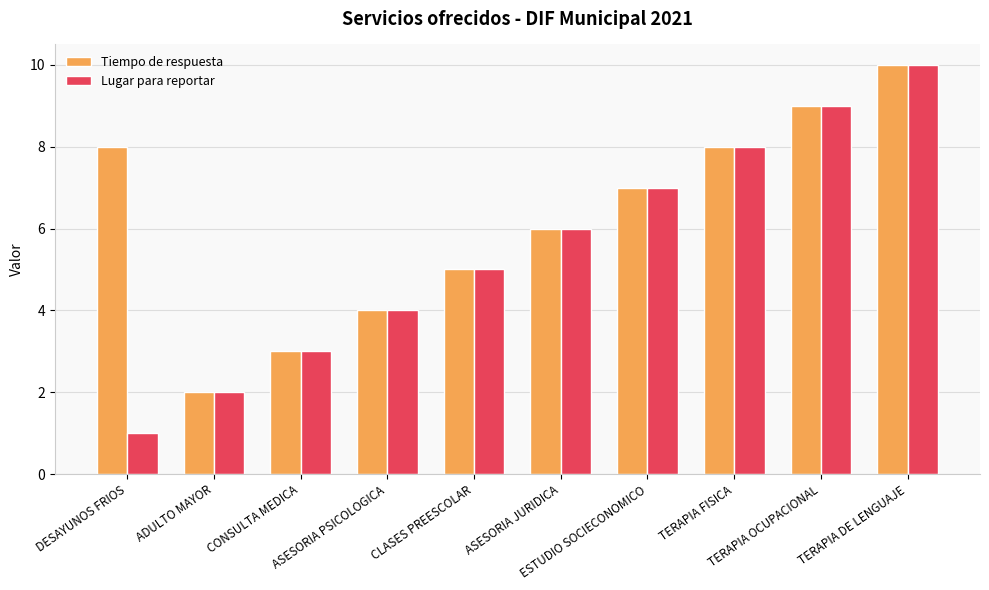

The value of Lugar para reportar at TERAPIA DE LENGUAJE is 3. True or false?

False